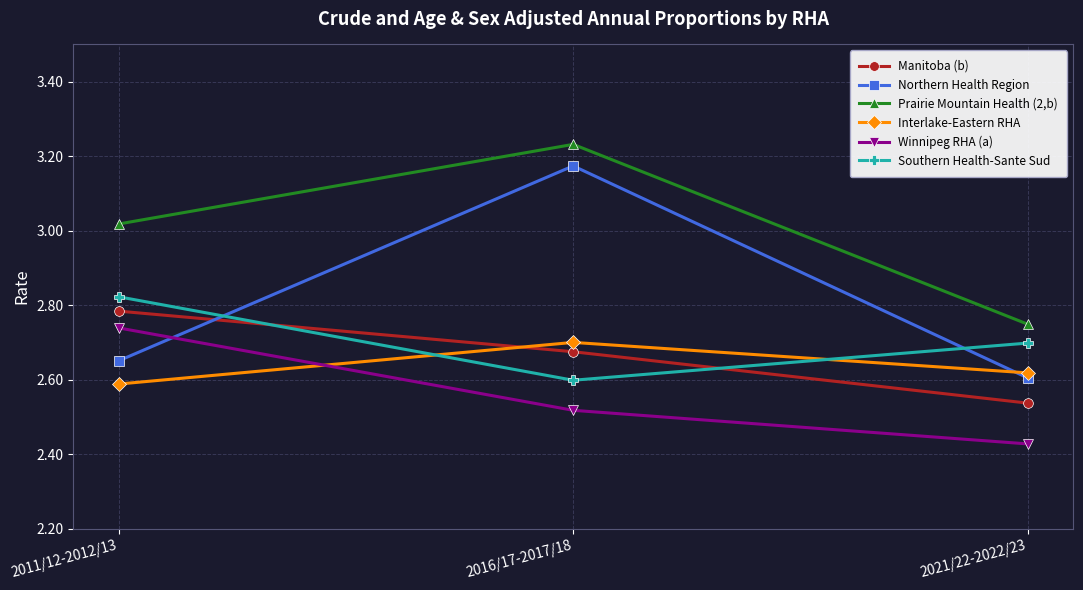

At which label does Southern Health-Sante Sud reach its minimum?

2016/17-2017/18